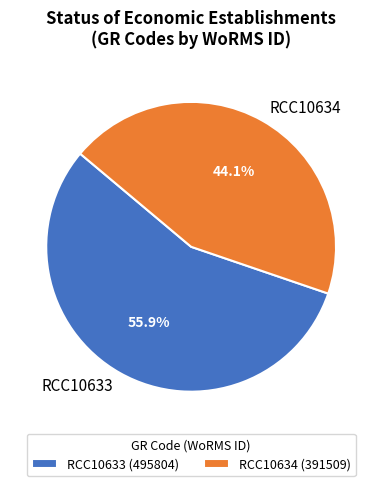

What is the ratio of the value at RCC10633 to the value at RCC10634?

1.3